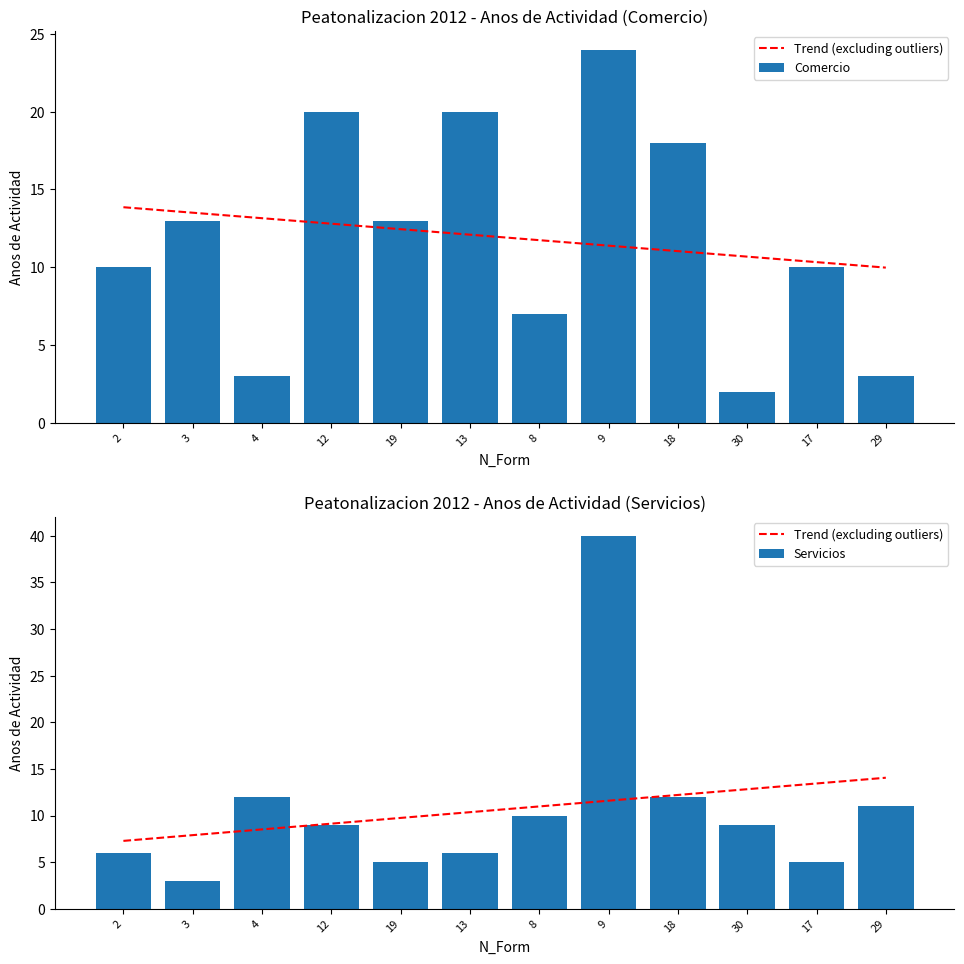

What is the minimum value for Servicios?

3